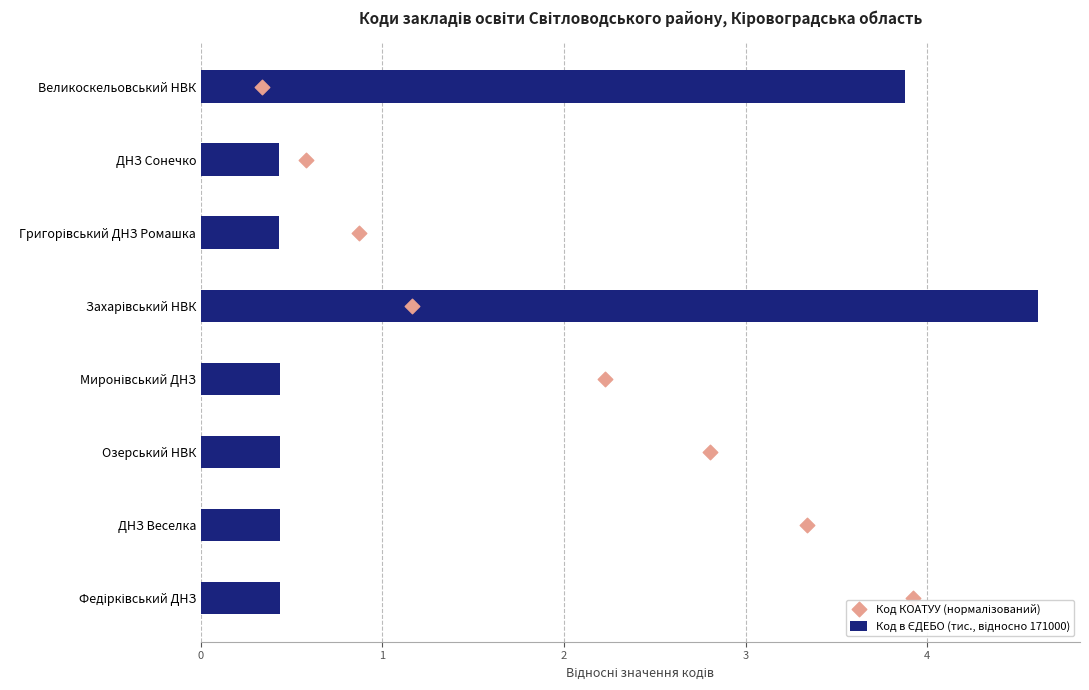

Which series has the largest total across all categories?

Код КОАТУУ (нормалізований)